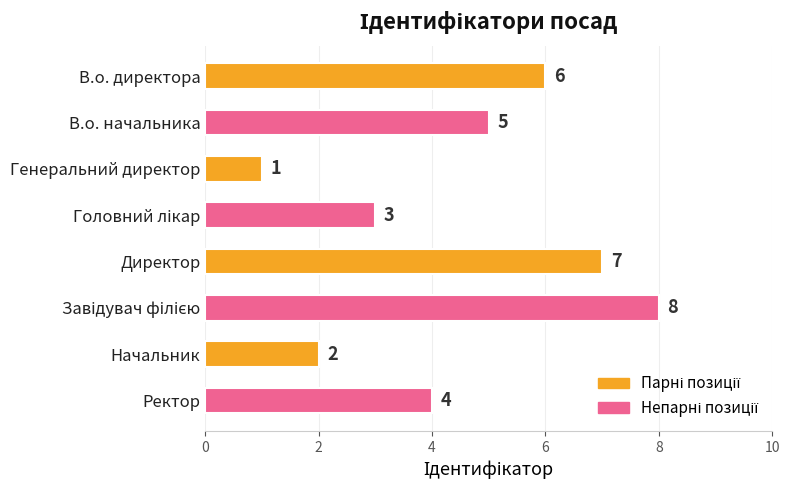

Read the value at Ректор.

4